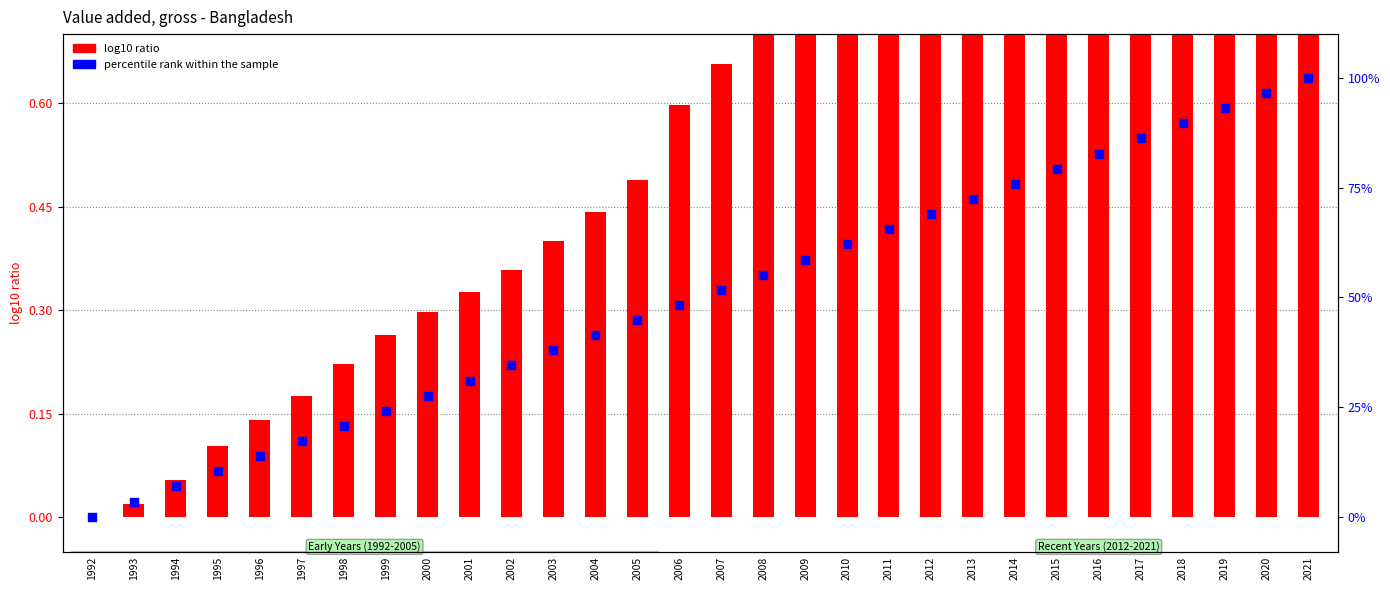

Which series has the largest Y range (max minus min)?

percentile rank within the sample